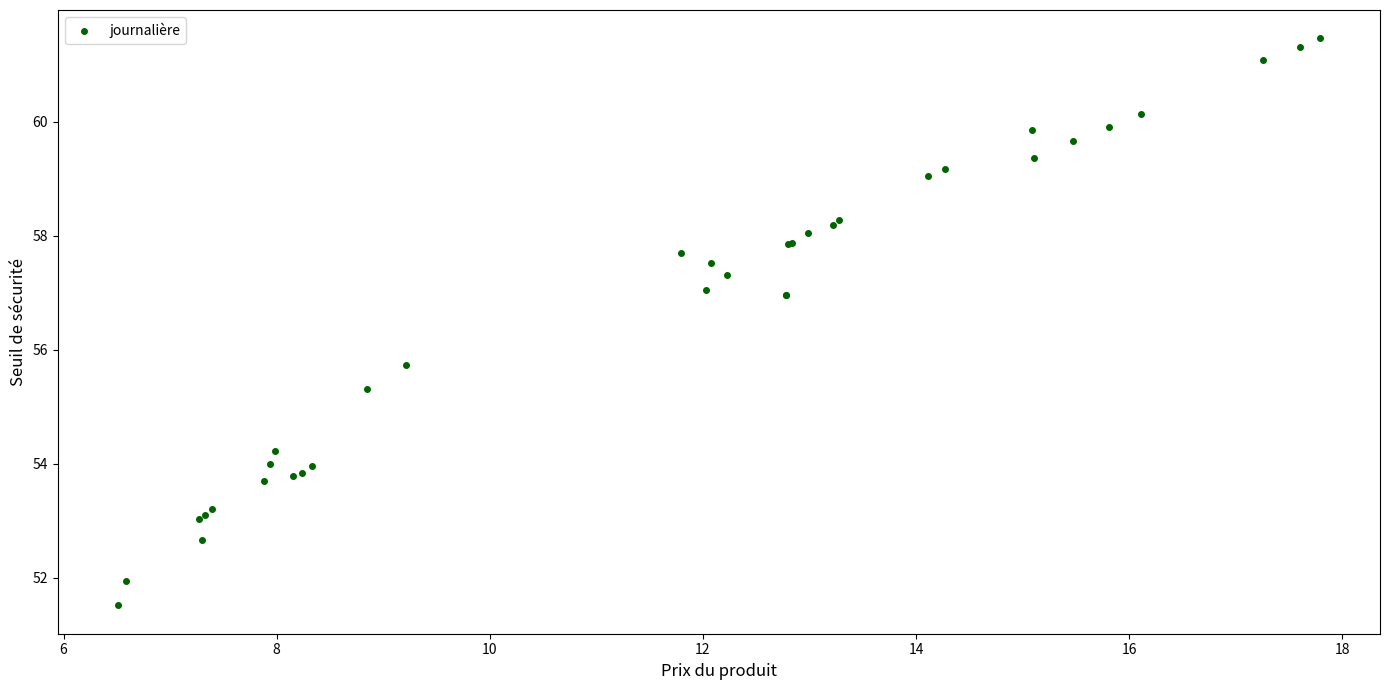

What Y value in the scatter plot is closest to 56?

55.7